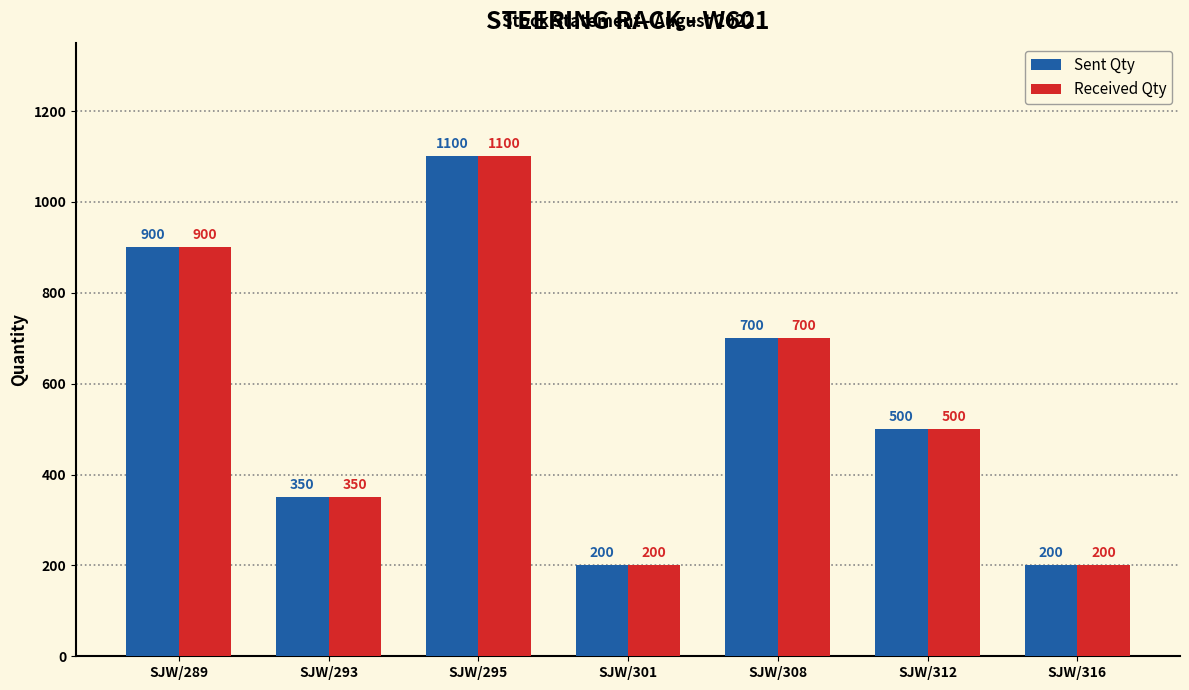

At which category is the sum across all series the highest?

SJW/295